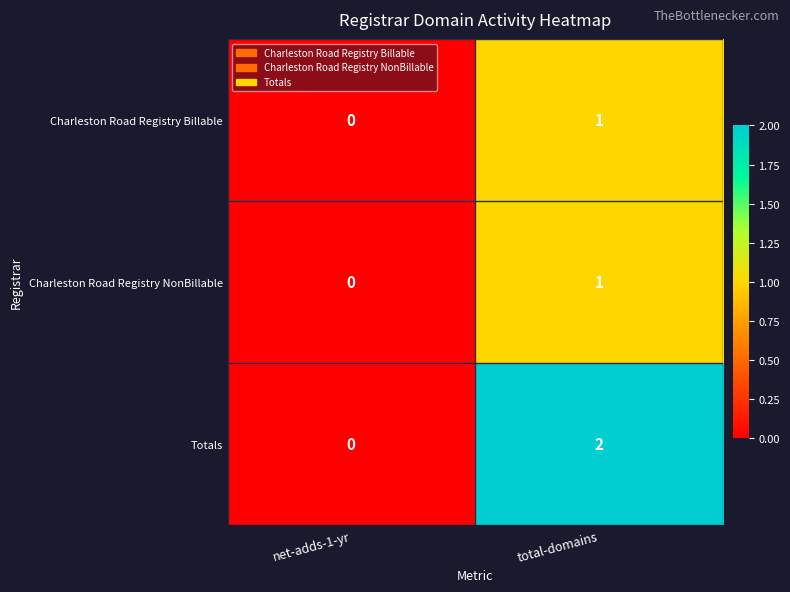

Rank the categories by Totals value from highest to lowest.

total-domains, net-adds-1-yr